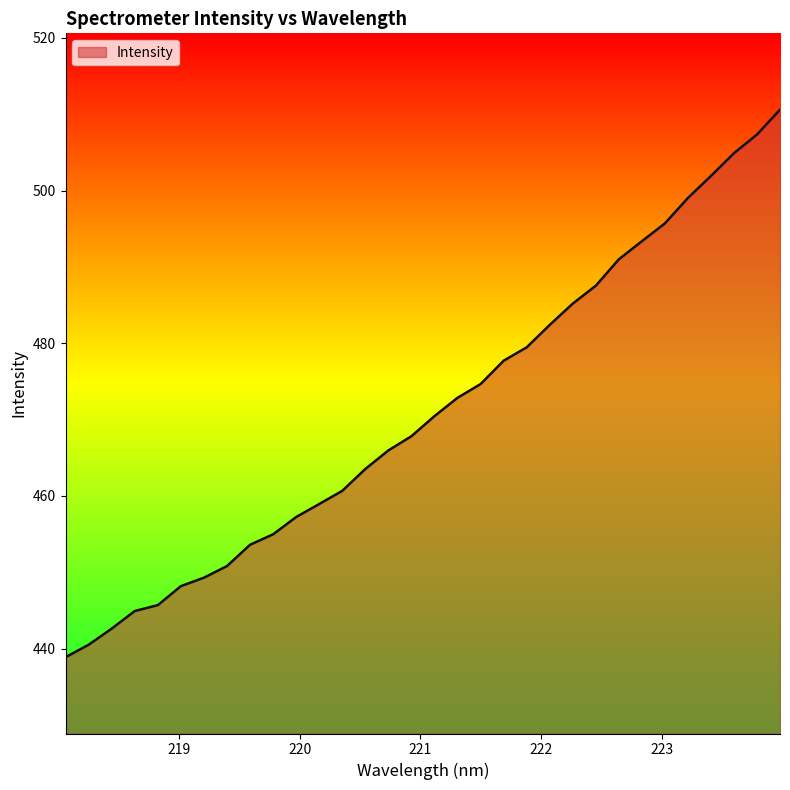

What is the average value?

471.2